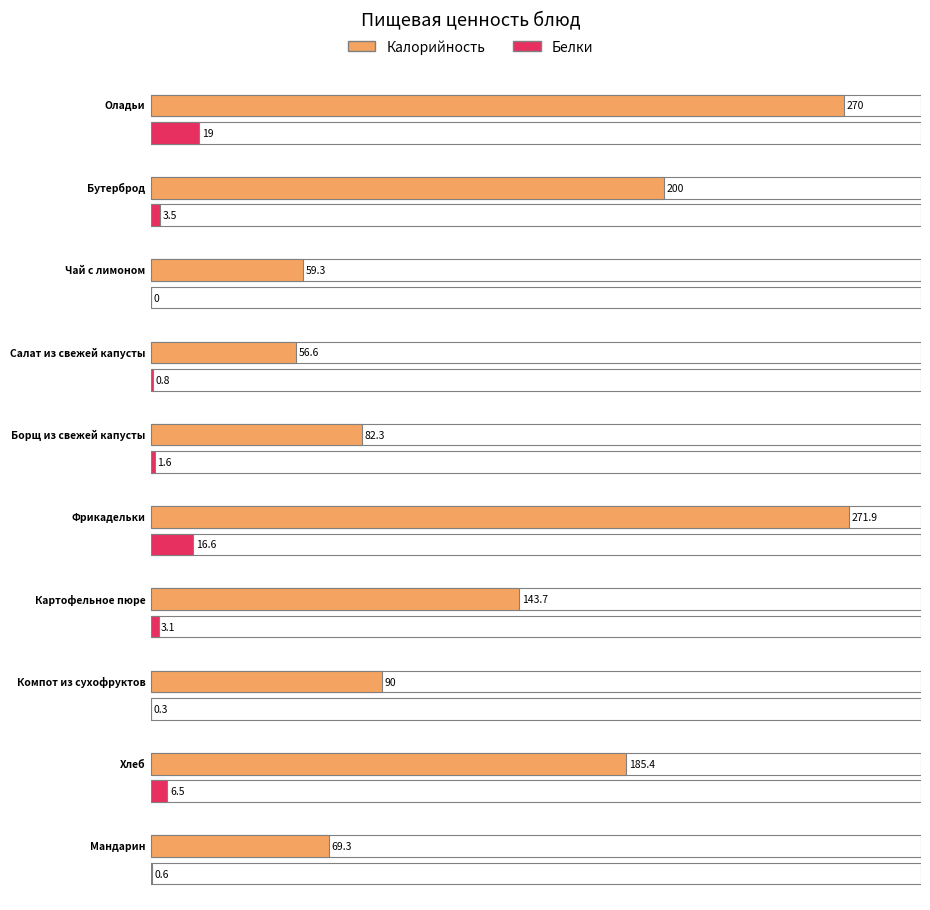

At which category does the chart reach its peak across all series?

Фрикадельки